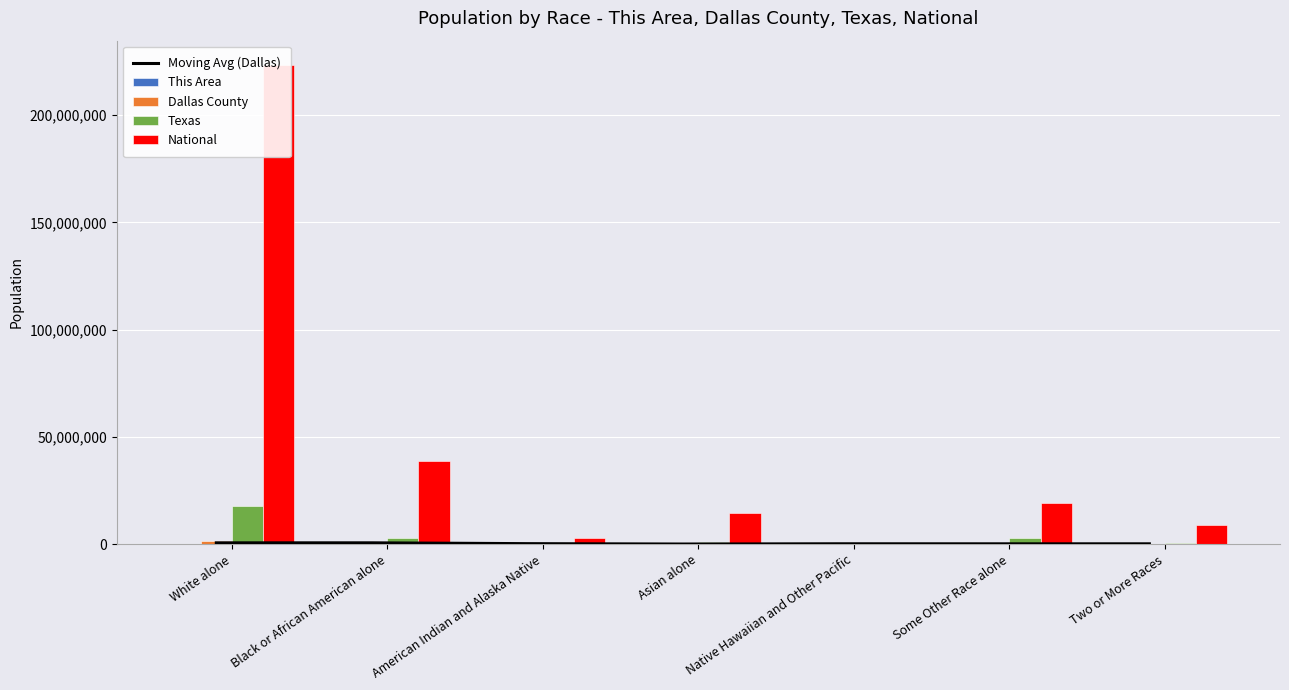

Rank the categories by Dallas County value from highest to lowest.

White alone, Black or African American alone, Some Other Race alone, Asian alone, Two or More Races, American Indian and Alaska Native, Native Hawaiian and Other Pacific